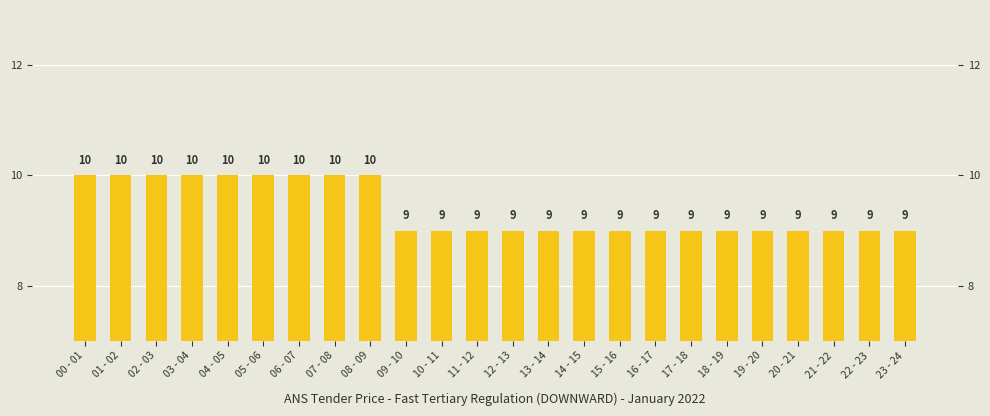

The value at 15 - 16 is 12. True or false?

False